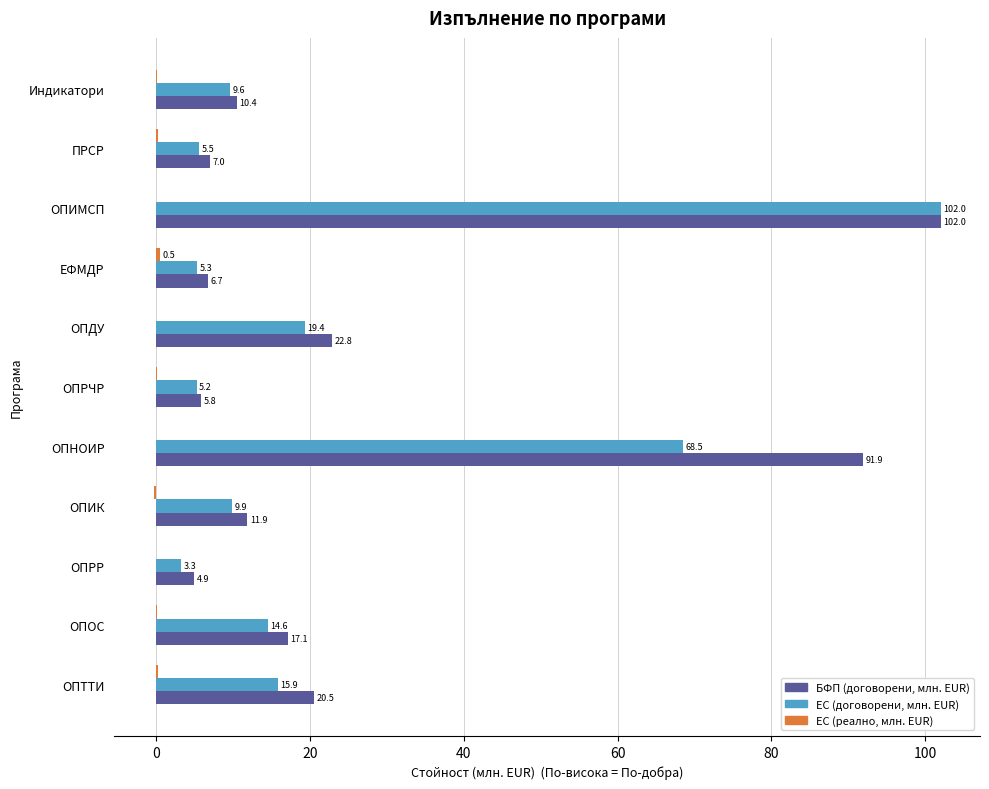

Which series has the largest total across all categories?

БФП (договорени, млн. EUR)